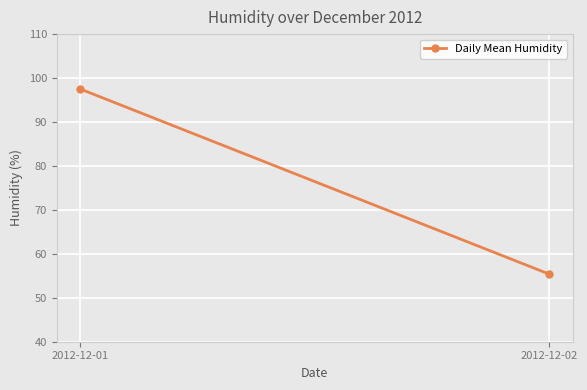

What is the approximate value at 2012-12-01?

97.5